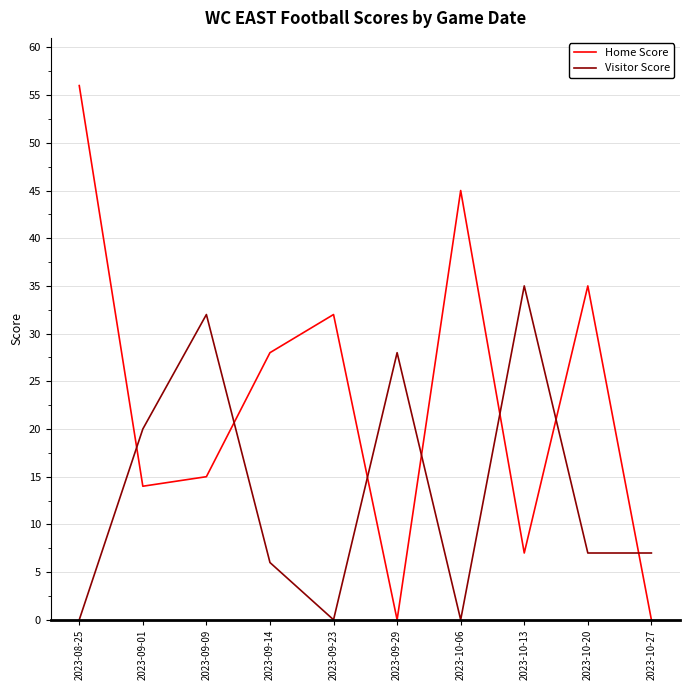

What is the total value across all series at 2023-08-25?

56